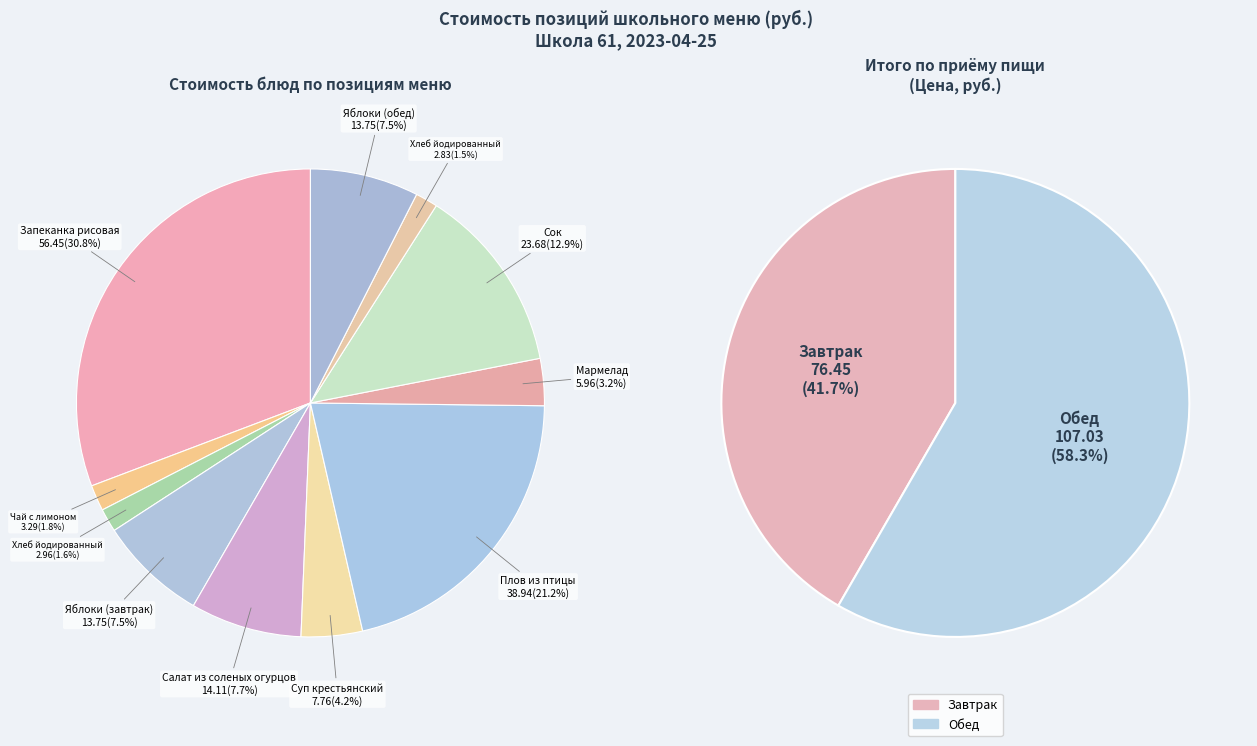

Rank the categories by value from highest to lowest.

Запеканка рисовая
(гор.блюдо), Плов из птицы
(2 блюдо), Сок
(напиток), Салат из соленых огурцов
(закуска), Яблоки (завтрак)
(фрукты), Яблоки (обед)
(фрукты), Суп крестьянский
(1 блюдо), Мармелад
(сладкое), Чай с лимоном
(гор.напиток), Хлеб йодированный
(хлеб), Хлеб йодированный
(хлеб бел.)